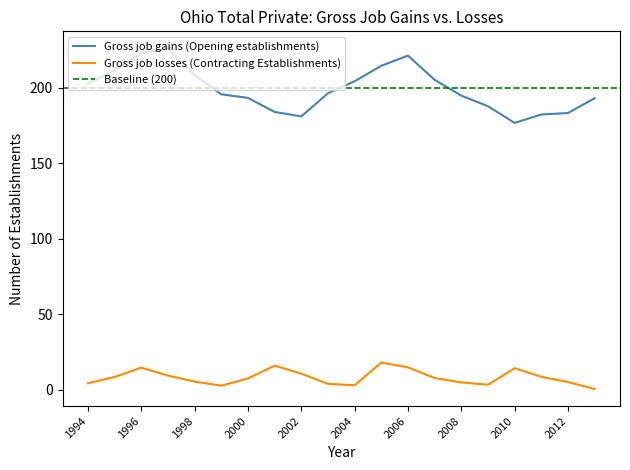

True or false: Gross job gains (Opening establishments) has more than 1 interior local peaks.

True